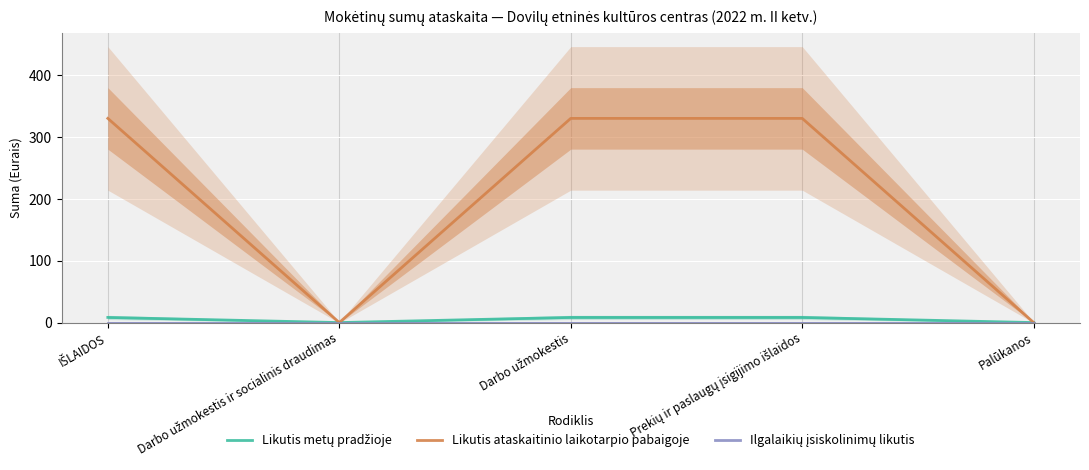

At which category is the sum across all series the highest?

IŠLAIDOS